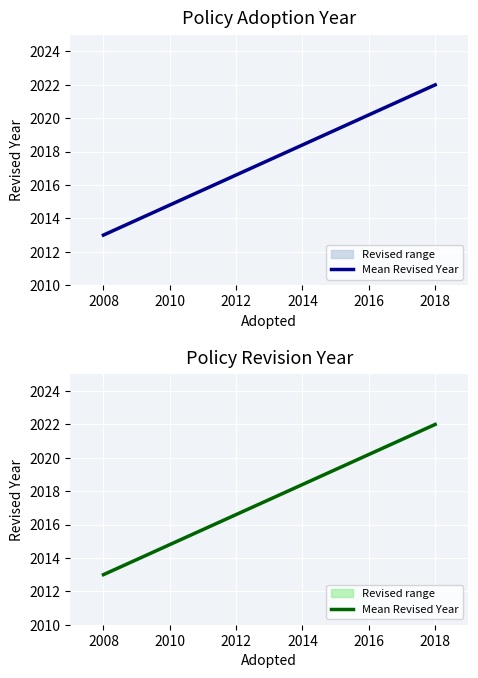

What is the smallest value displayed?

2013